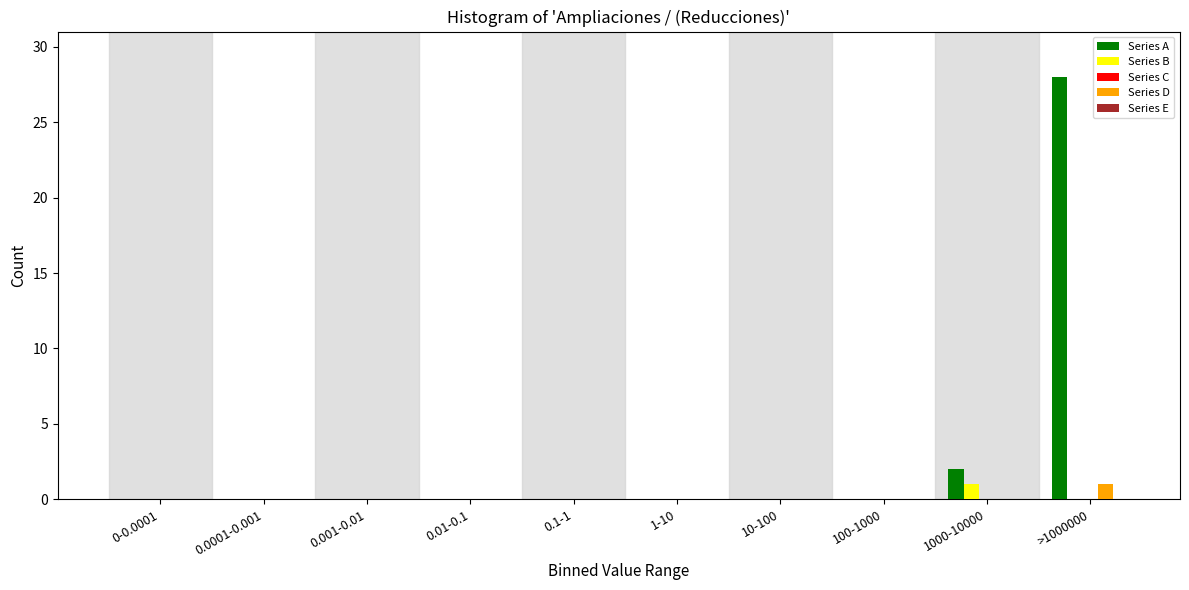

At which category is the sum across all series the highest?

>1000000